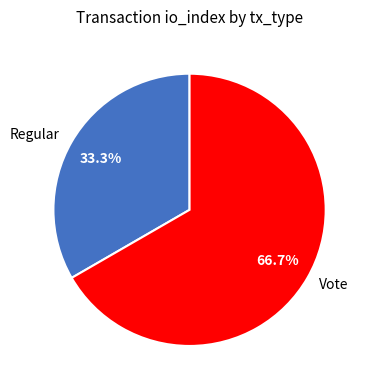

Which slice is the largest?

Vote